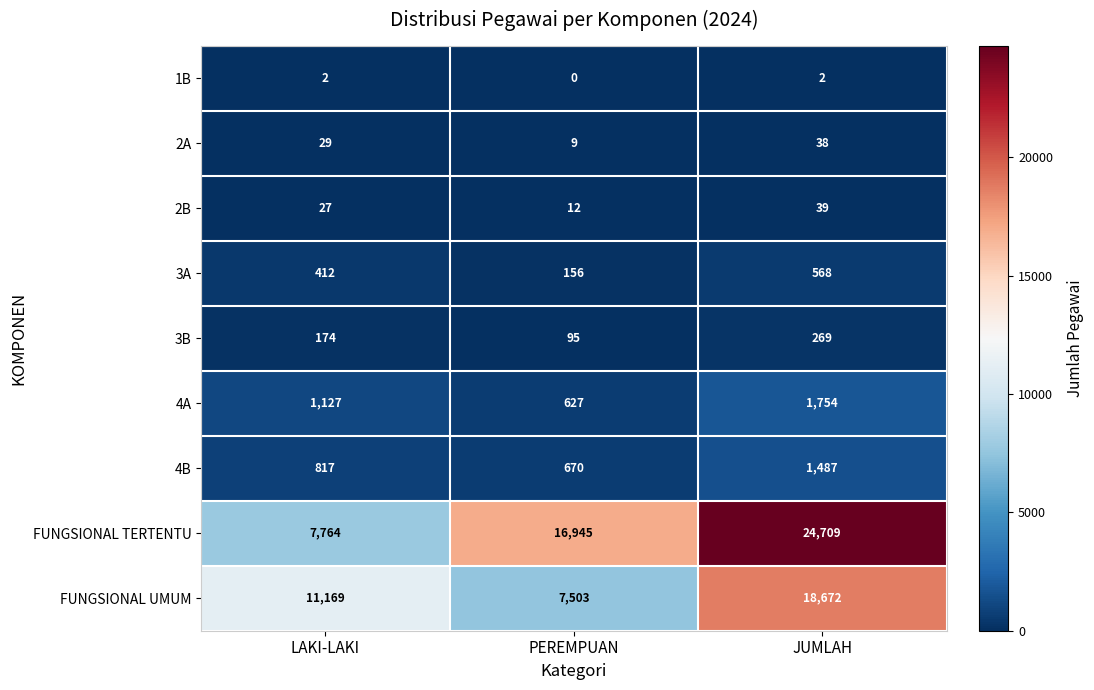

Rank the series by their maximum value, from lowest to highest.

1B, 2A, 2B, 3B, 3A, 4B, 4A, FUNGSIONAL UMUM, FUNGSIONAL TERTENTU